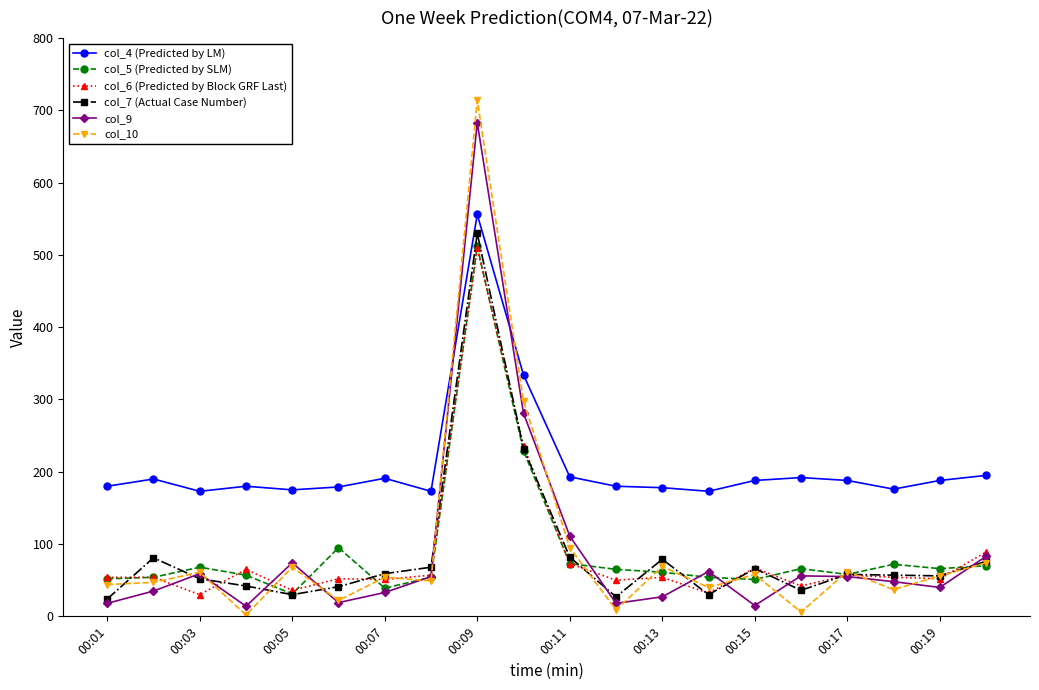

True or false: col_6 (Predicted by Block GRF Last) has more than 1 points higher than both neighbors.

True